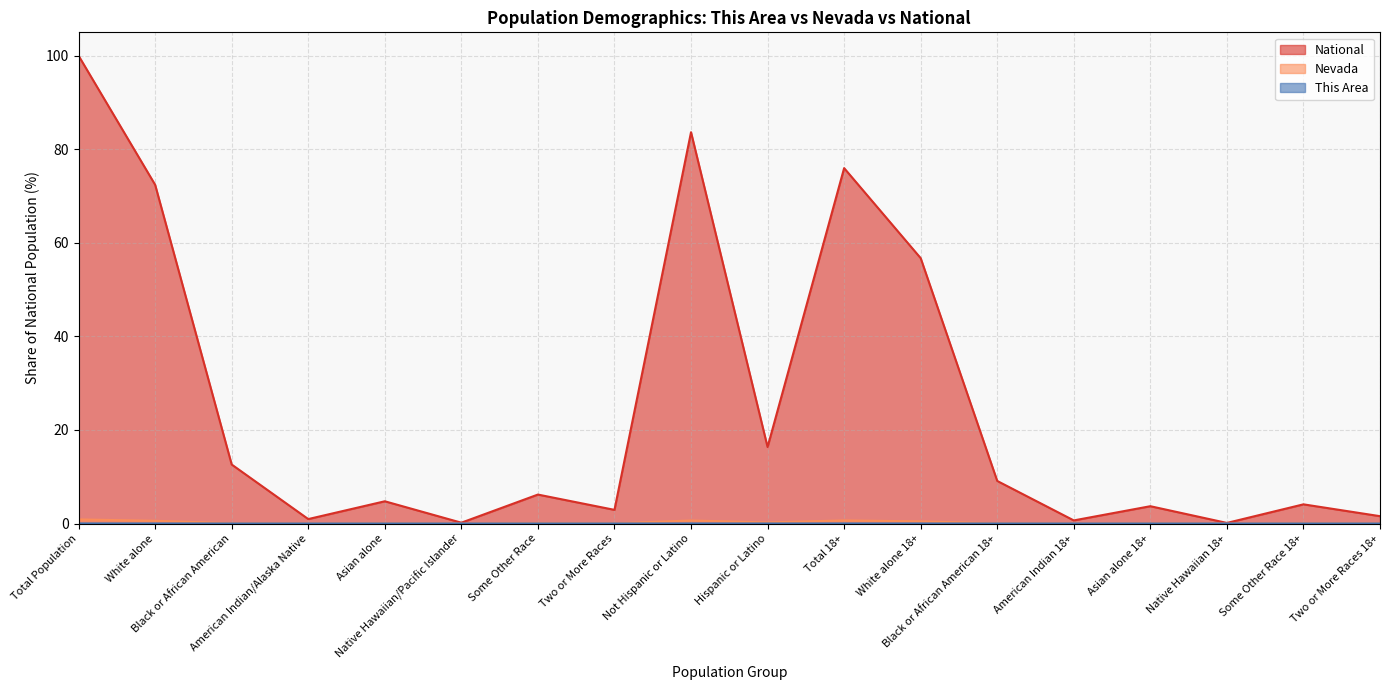

At which label is This Area closest to 0?

American Indian 18+